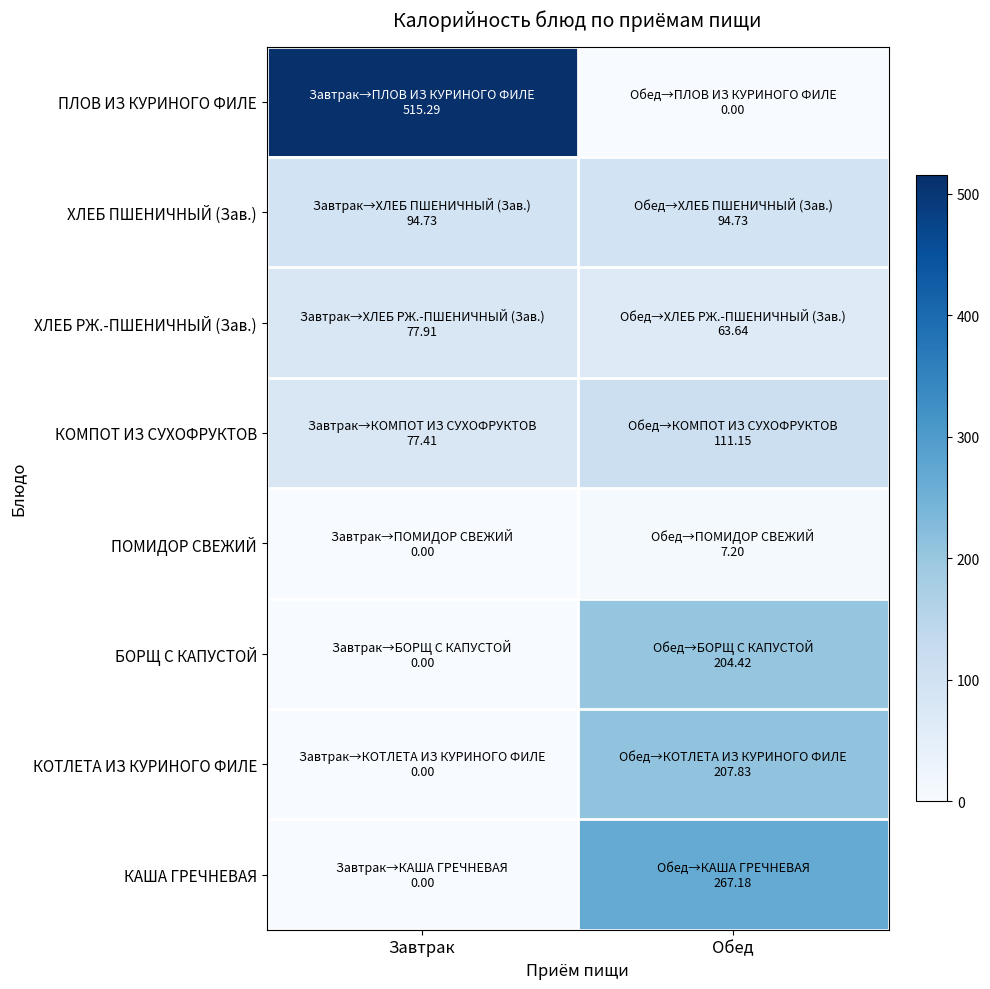

Which label corresponds to the largest value in the chart?

Завтрак